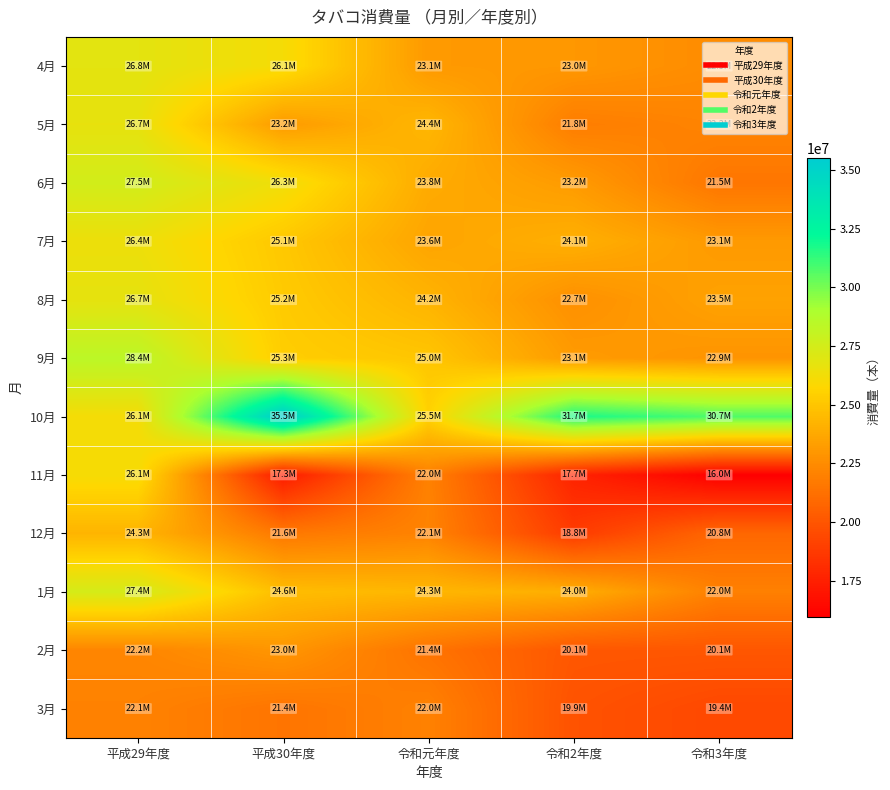

At how many categories does at least one series exceed 23346601?

5